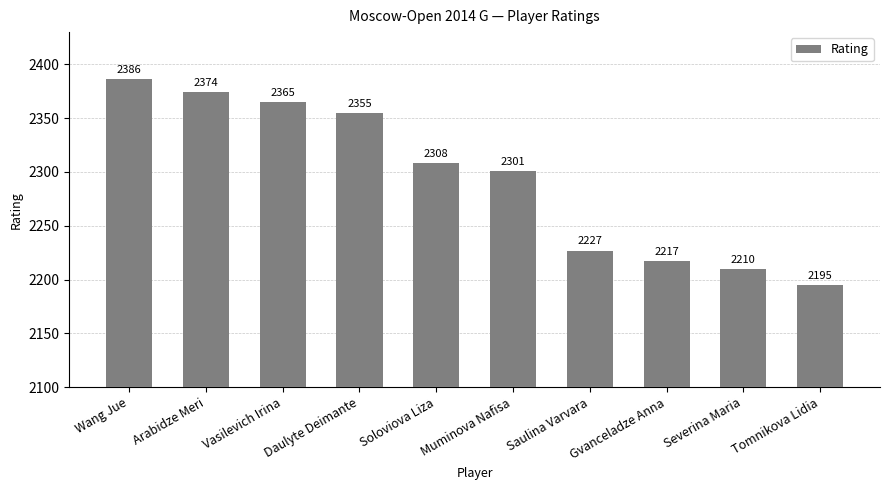

What is the label of the 1st bar from the right?

Tomnikova Lidia